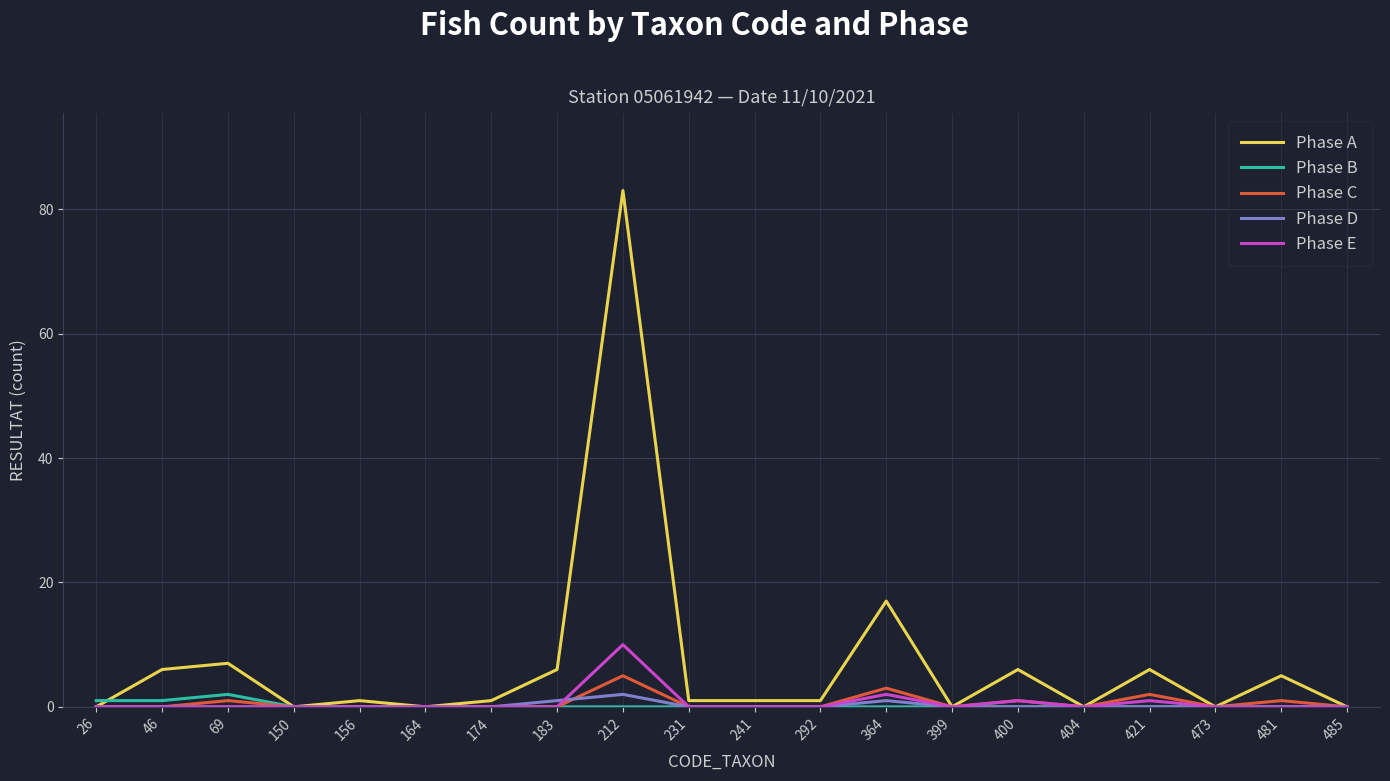

At which category is the sum across all series the highest?

212